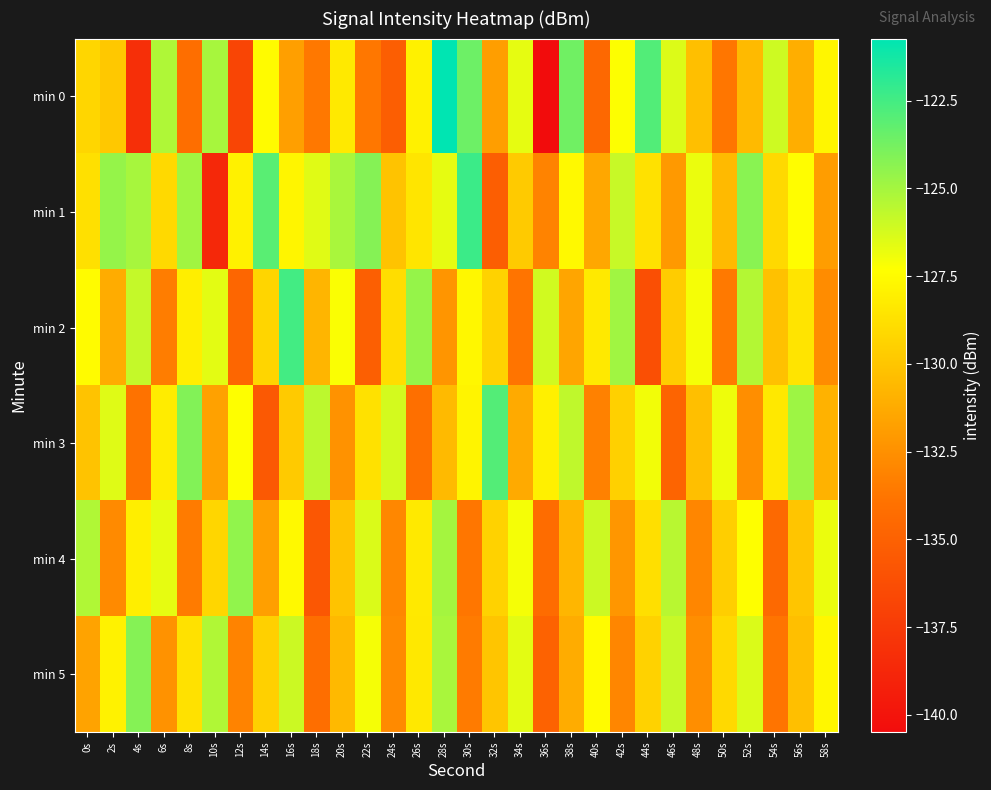

Reading left to right, what are all the values shown in this chart?

min 0: 0s=-129.2	2s=-129.9	4s=-138.2	6s=-125.3	8s=-134.2	10s=-125.1	12s=-136.8	14s=-127.5	16s=-131.8	18s=-133.6	20s=-128.3	22s=-133.7	24s=-135.2	26s=-128.0	28s=-120.7	30s=-123.6	32s=-131.8	34s=-126.7	36s=-140.5	38s=-123.6	40s=-134.5	42s=-127.3	44s=-122.9	46s=-126.4	48s=-130.3	50s=-133.7	52s=-130.5	54s=-126.0	56s=-131.1	58s=-127.7
min 1: 0s=-128.8	2s=-124.6	4s=-125.1	6s=-129.1	8s=-124.9	10s=-138.6	12s=-128.0	14s=-123.0	16s=-127.8	18s=-126.5	20s=-125.1	22s=-124.2	24s=-130.1	26s=-128.5	28s=-126.7	30s=-122.3	32s=-135.2	34s=-129.8	36s=-133.1	38s=-127.6	40s=-131.4	42s=-125.9	44s=-128.7	46s=-132.1	48s=-126.8	50s=-130.5	52s=-124.3	54s=-129.1	56s=-127.4	58s=-131.9
min 2: 0s=-127.5	2s=-131.2	4s=-125.8	6s=-133.4	8s=-128.1	10s=-126.6	12s=-134.7	14s=-129.3	16s=-122.5	18s=-130.8	20s=-127.2	22s=-135.1	24s=-128.9	26s=-124.6	28s=-132.3	30s=-127.7	32s=-129.4	34s=-133.8	36s=-126.1	38s=-131.5	40s=-128.3	42s=-124.9	44s=-136.2	46s=-129.7	48s=-127.1	50s=-133.6	52s=-125.4	54s=-130.2	56s=-128.6	58s=-132.7
min 3: 0s=-130.1	2s=-126.5	4s=-133.9	6s=-128.2	8s=-124.1	10s=-131.7	12s=-127.3	14s=-135.5	16s=-129.8	18s=-125.6	20s=-132.4	22s=-128.7	24s=-126.2	26s=-134.1	28s=-130.5	30s=-127.8	32s=-122.9	34s=-131.3	36s=-128.0	38s=-125.7	40s=-133.2	42s=-129.5	44s=-127.0	46s=-134.8	48s=-130.3	50s=-126.9	52s=-132.6	54s=-128.4	56s=-124.8	58s=-130.9
min 4: 0s=-125.3	2s=-132.8	4s=-128.1	6s=-126.7	8s=-133.5	10s=-129.2	12s=-124.5	14s=-131.8	16s=-127.6	18s=-135.7	20s=-130.1	22s=-126.4	24s=-132.9	26s=-128.3	28s=-125.0	30s=-133.7	32s=-129.4	34s=-127.1	36s=-134.3	38s=-130.7	40s=-126.0	42s=-132.2	44s=-128.8	46s=-125.5	48s=-133.0	50s=-129.6	52s=-127.3	54s=-134.5	56s=-130.0	58s=-126.8
min 5: 0s=-131.6	2s=-127.9	4s=-124.2	6s=-132.4	8s=-128.7	10s=-125.3	12s=-133.1	14s=-129.5	16s=-126.0	18s=-134.2	20s=-130.6	22s=-127.1	24s=-132.8	26s=-128.4	28s=-125.1	30s=-133.5	32s=-130.0	34s=-126.6	36s=-134.9	38s=-131.2	40s=-127.5	42s=-133.0	44s=-129.4	46s=-125.9	48s=-132.6	50s=-129.1	52s=-126.4	54s=-133.8	56s=-130.3	58s=-127.7